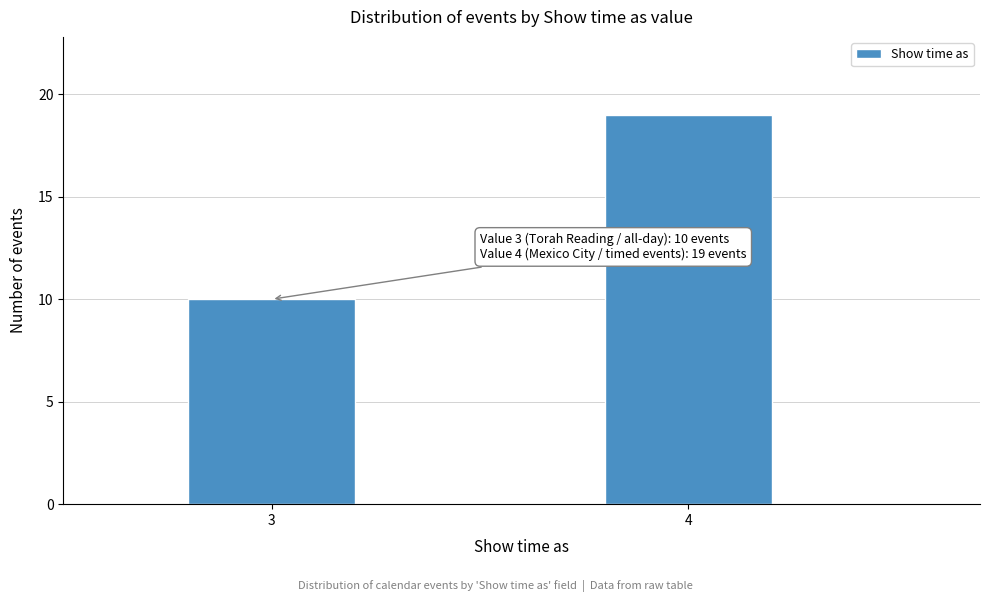

Reading left to right, extract all data points from this chart.

3=10	4=19